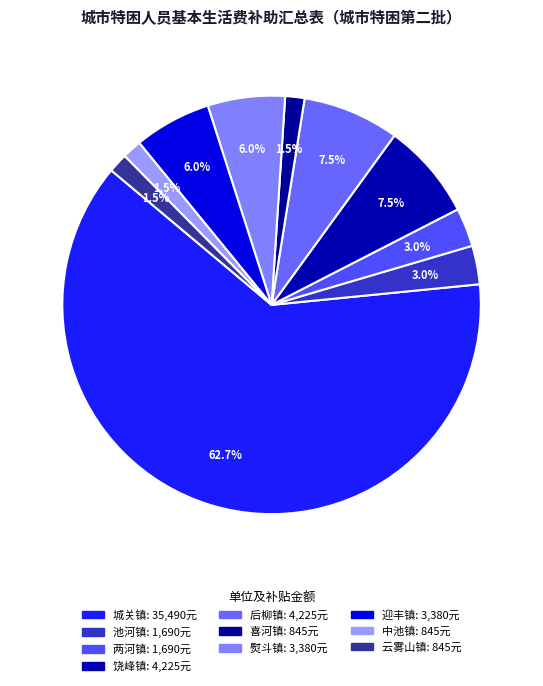

To the nearest percent, what is the difference between the 城关镇 and 中池镇 slice percentages?

61%